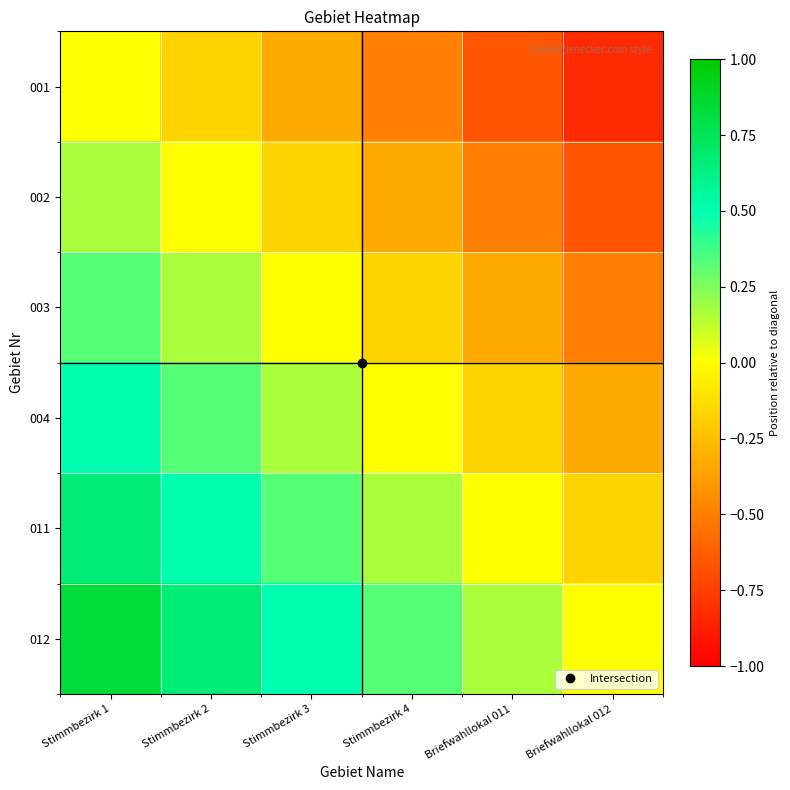

How many series are shown in this chart?

6